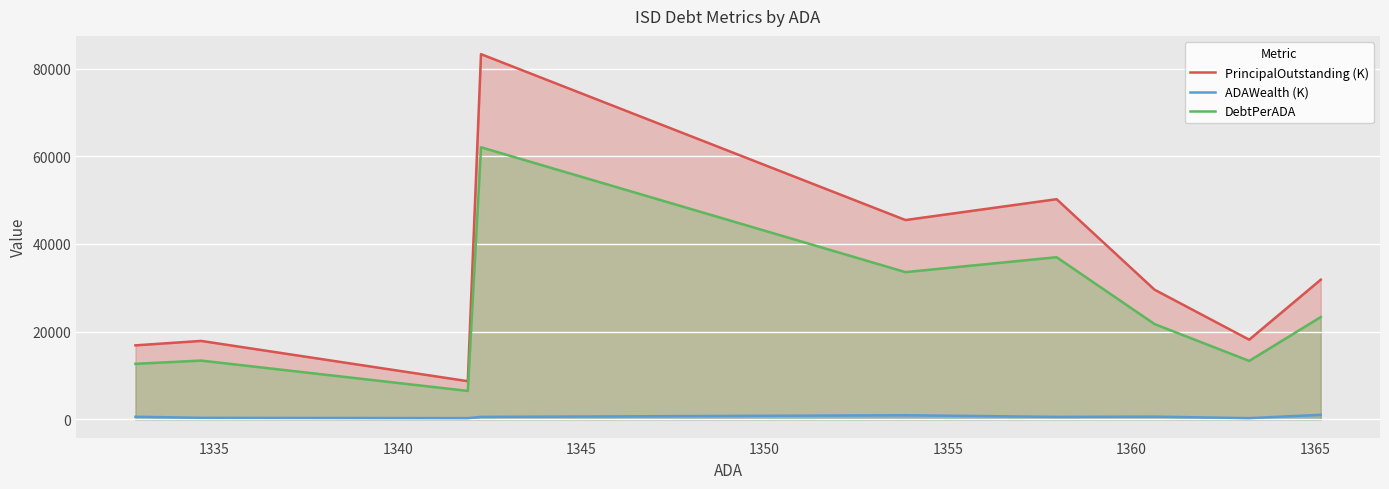

List the series in order of their peak value, highest first.

PrincipalOutstanding (K), DebtPerADA, ADAWealth (K)